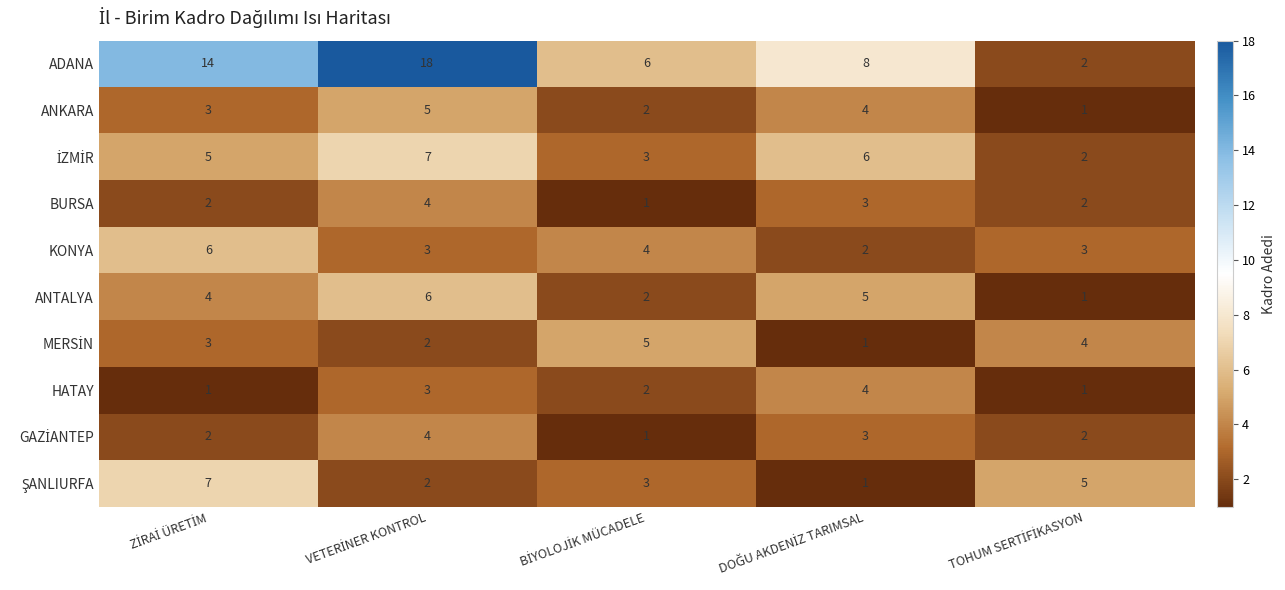

What is the smallest value displayed?

1